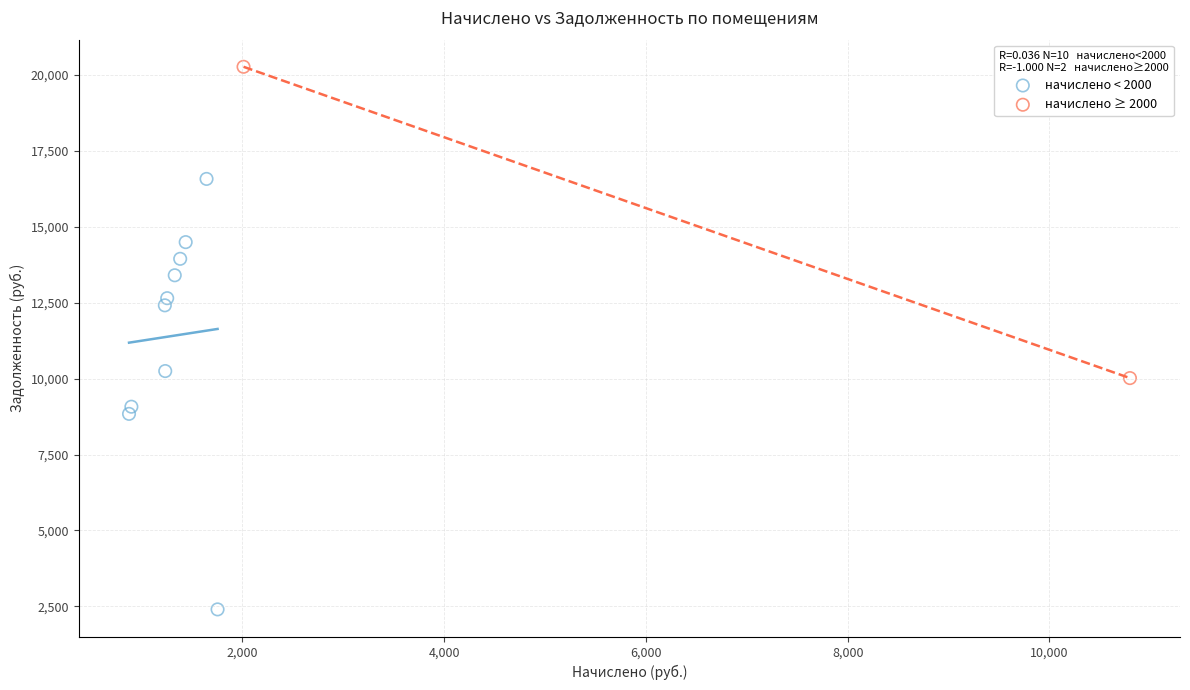

Which series has the widest spread of Y values?

начислено < 2000